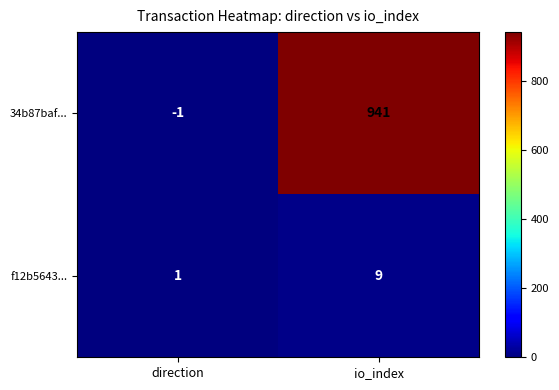

What is the maximum value shown in the chart?

941